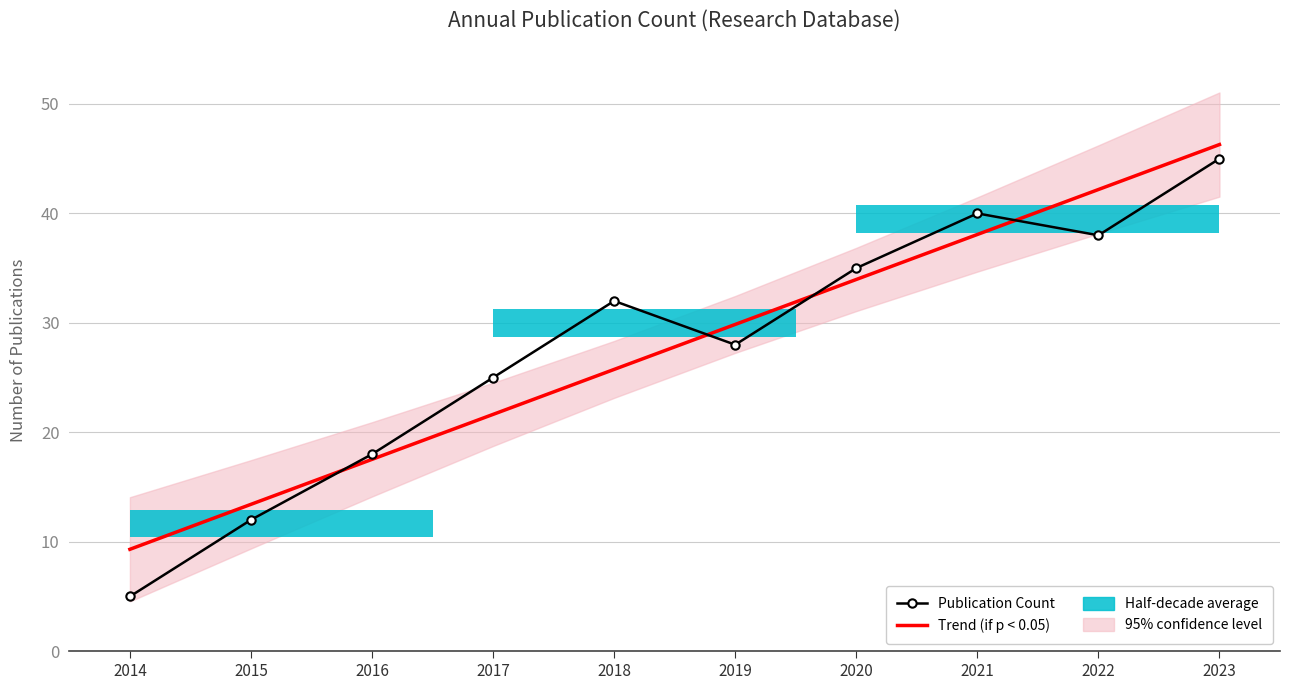

Is it true that Trend (if p < 0.05) equals 25.7 at 2018?

True